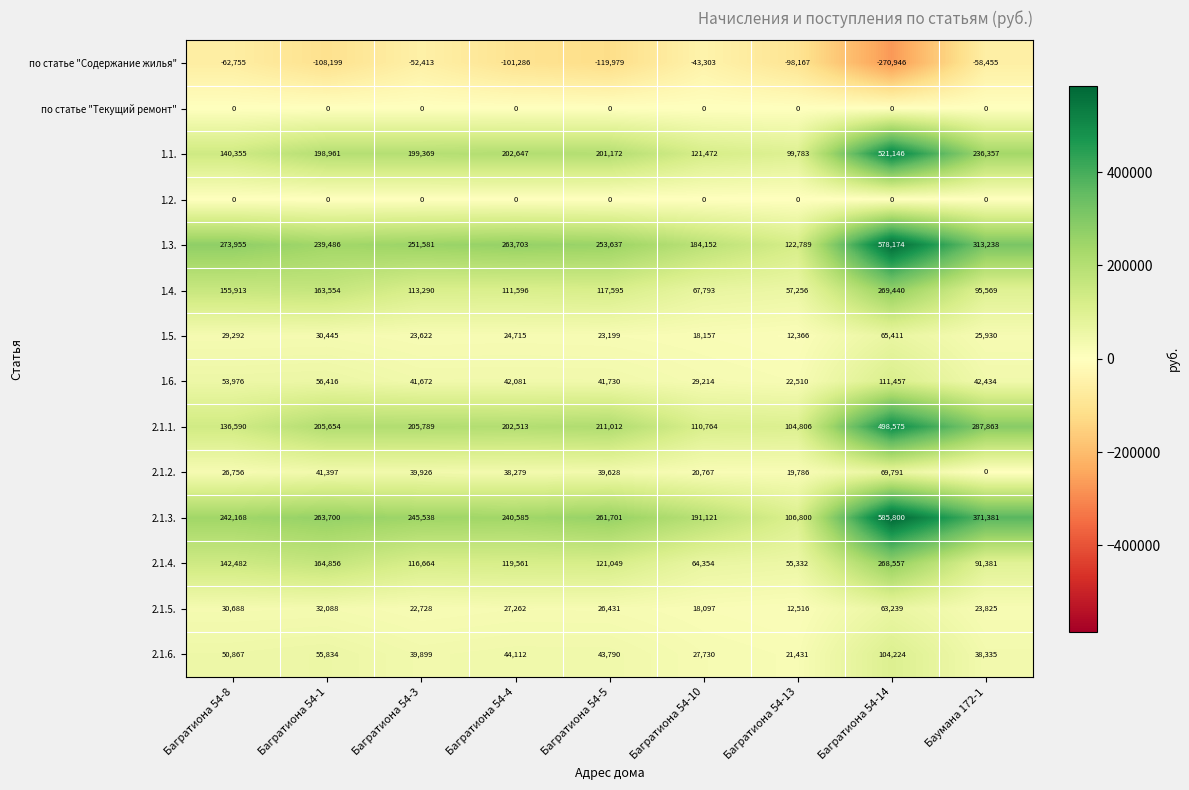

At which category is the sum across all series the highest?

Багратиона 54-14